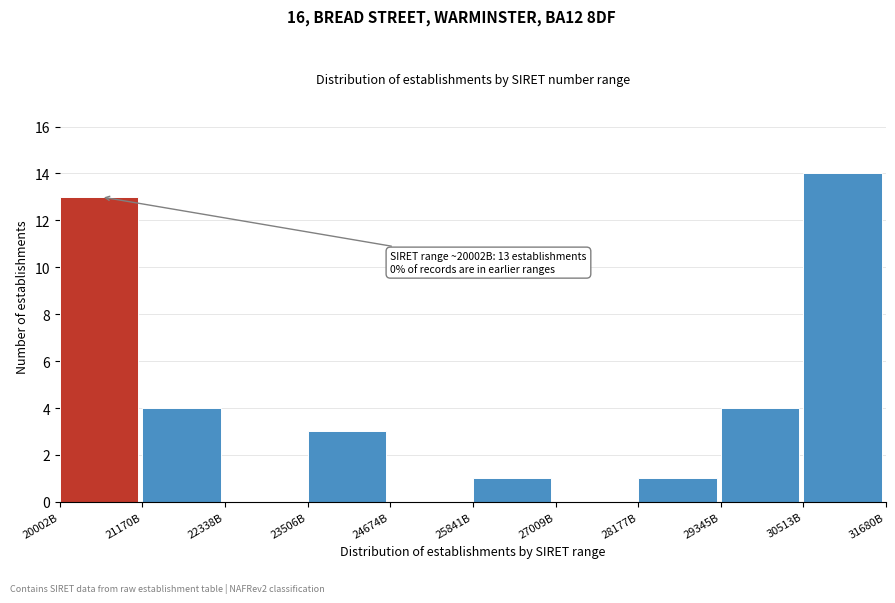

Reading left to right, extract all data points from this chart.

20002B=13	21170B=4	22338B=0	23506B=3	24674B=0	25841B=1	27009B=0	28177B=1	29345B=4	30513B=14